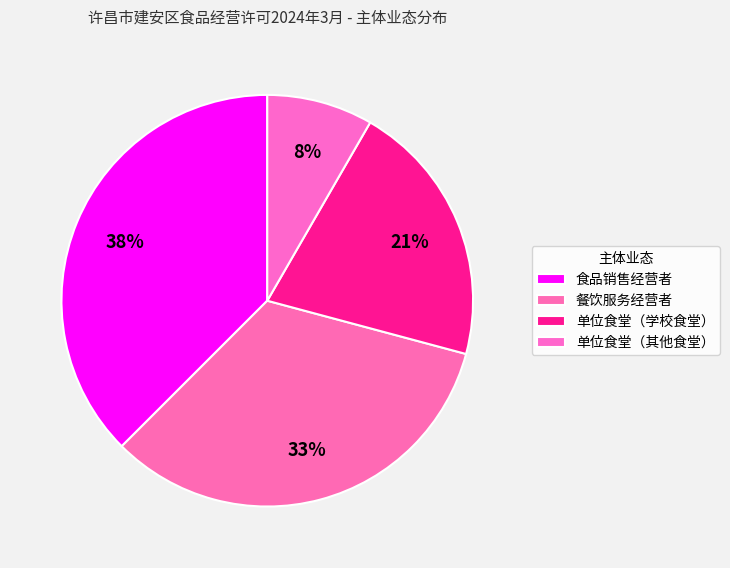

True or false: 单位食堂（其他食堂） accounts for 1% of the total.

False